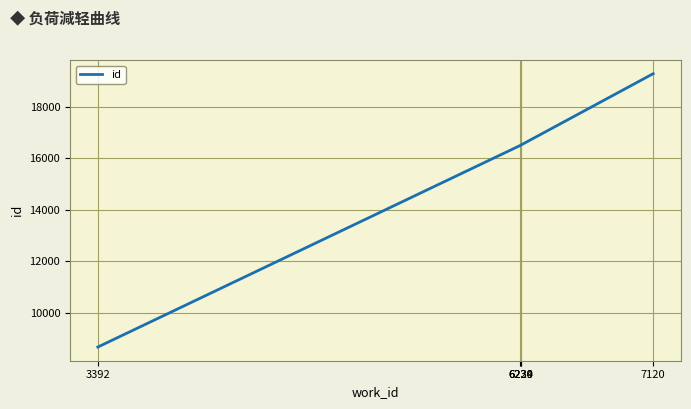

How many values are below 16511?

2